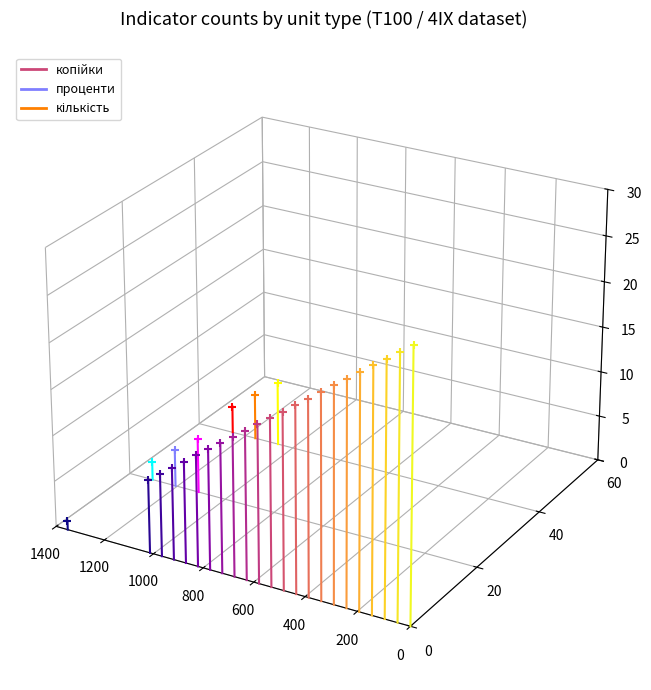

What is the total value across all series at 1200?

-0.1